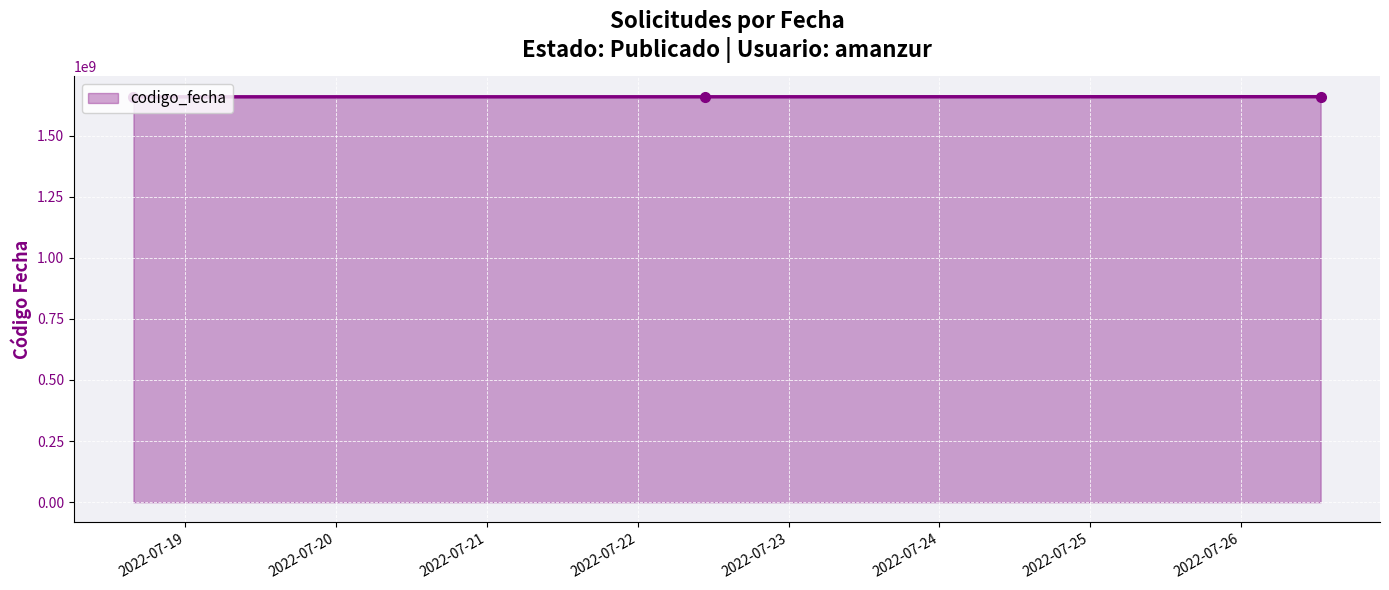

What is the value of the 2nd point from the left?

1658497397